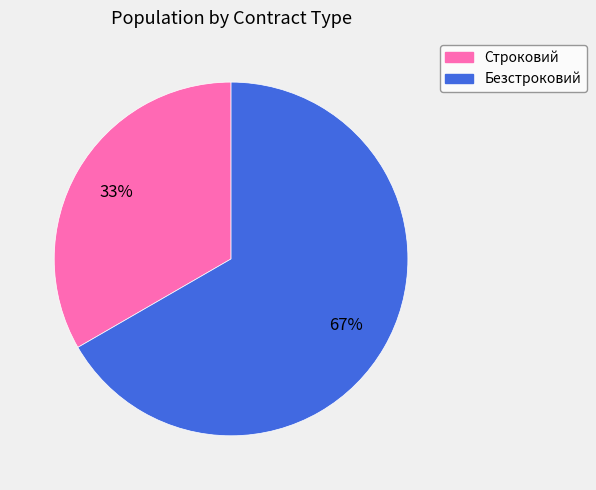

The Безстроковий slice represents 55% of the pie. True or false?

False